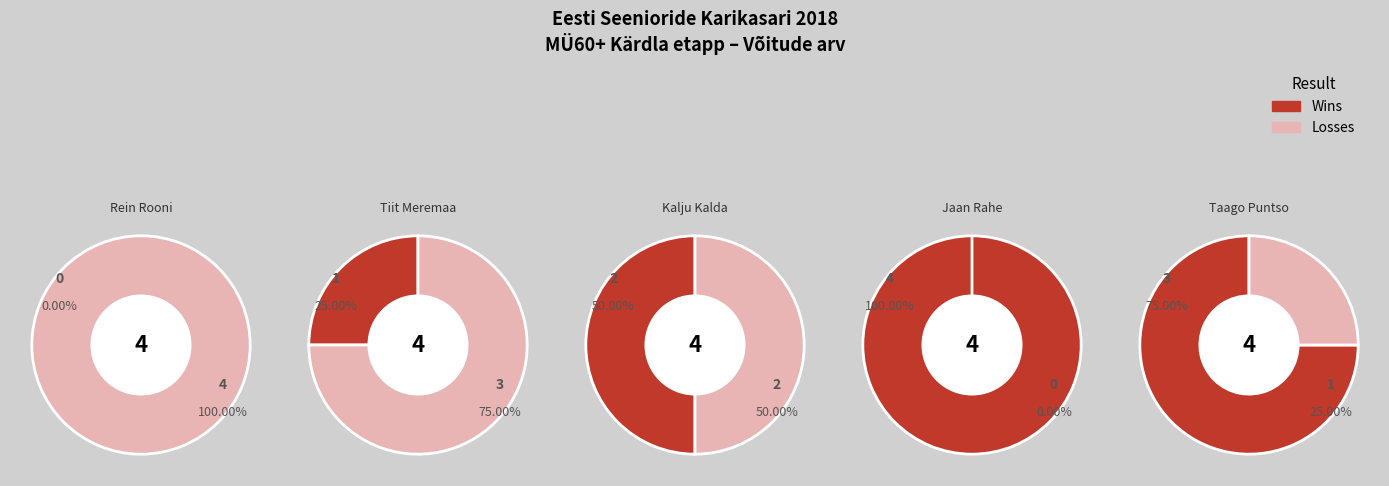

What is the change in value from Rein Rooni to Tiit Meremaa?

+1